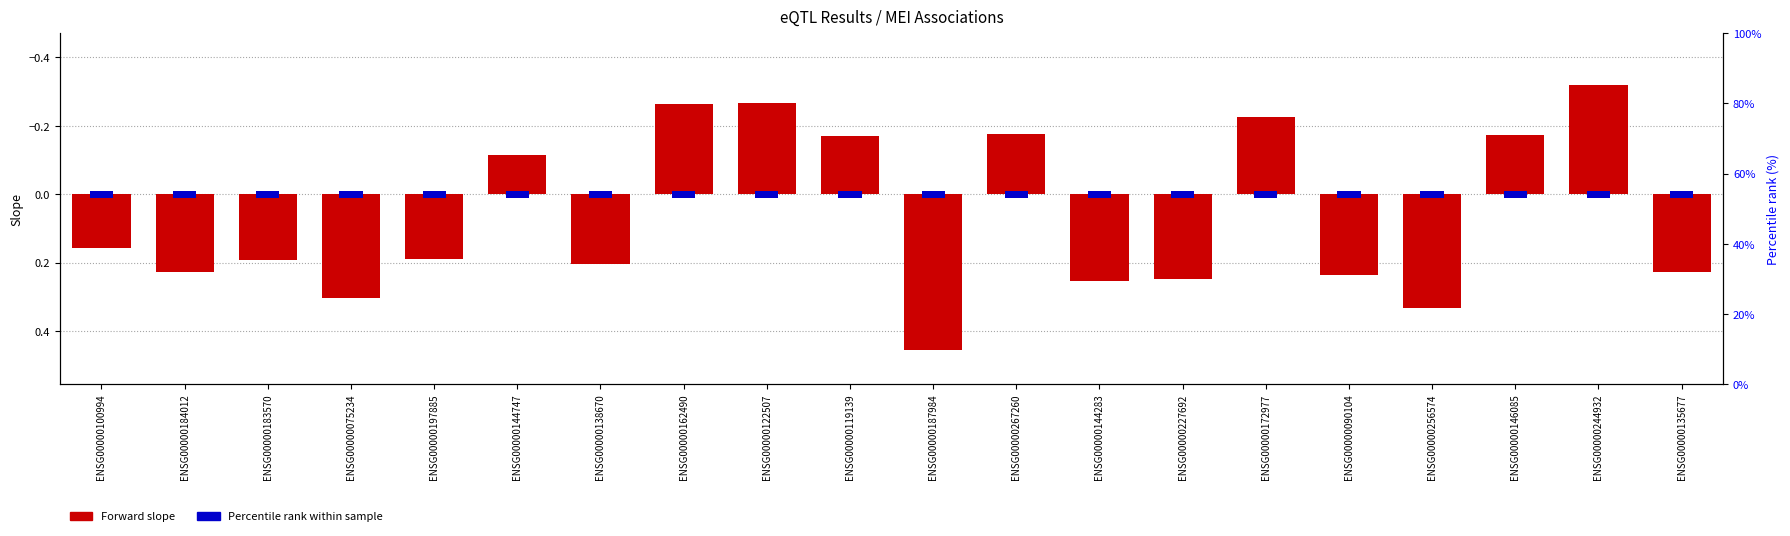

Reading left to right, what are all the values shown in this chart?

0.2	0.2	0.2	0.3	0.2	-0.1	0.2	-0.3	-0.3	-0.2	0.5	-0.2	0.3	0.2	-0.2	0.2	0.3	-0.2	-0.3	0.2